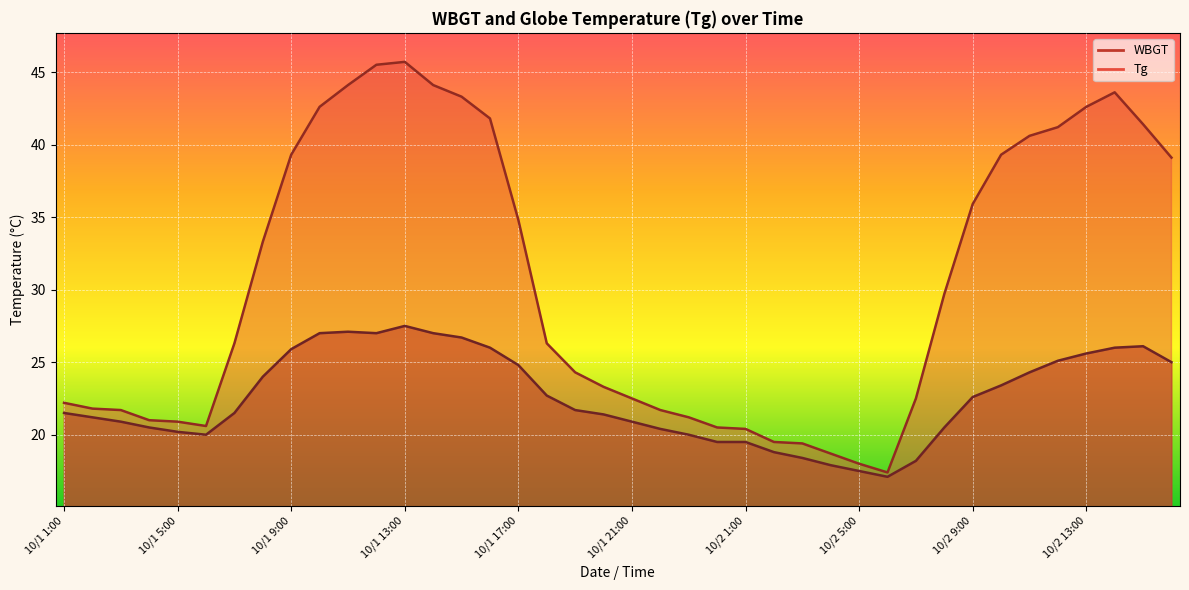

Where is the first local minimum for WBGT?

10/1 6:00